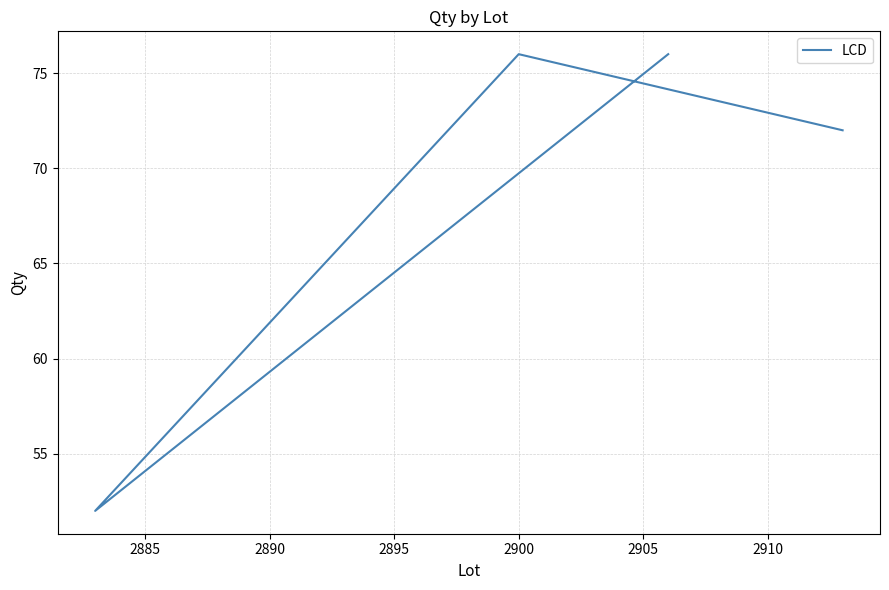

What is the minimum value shown in the chart?

52